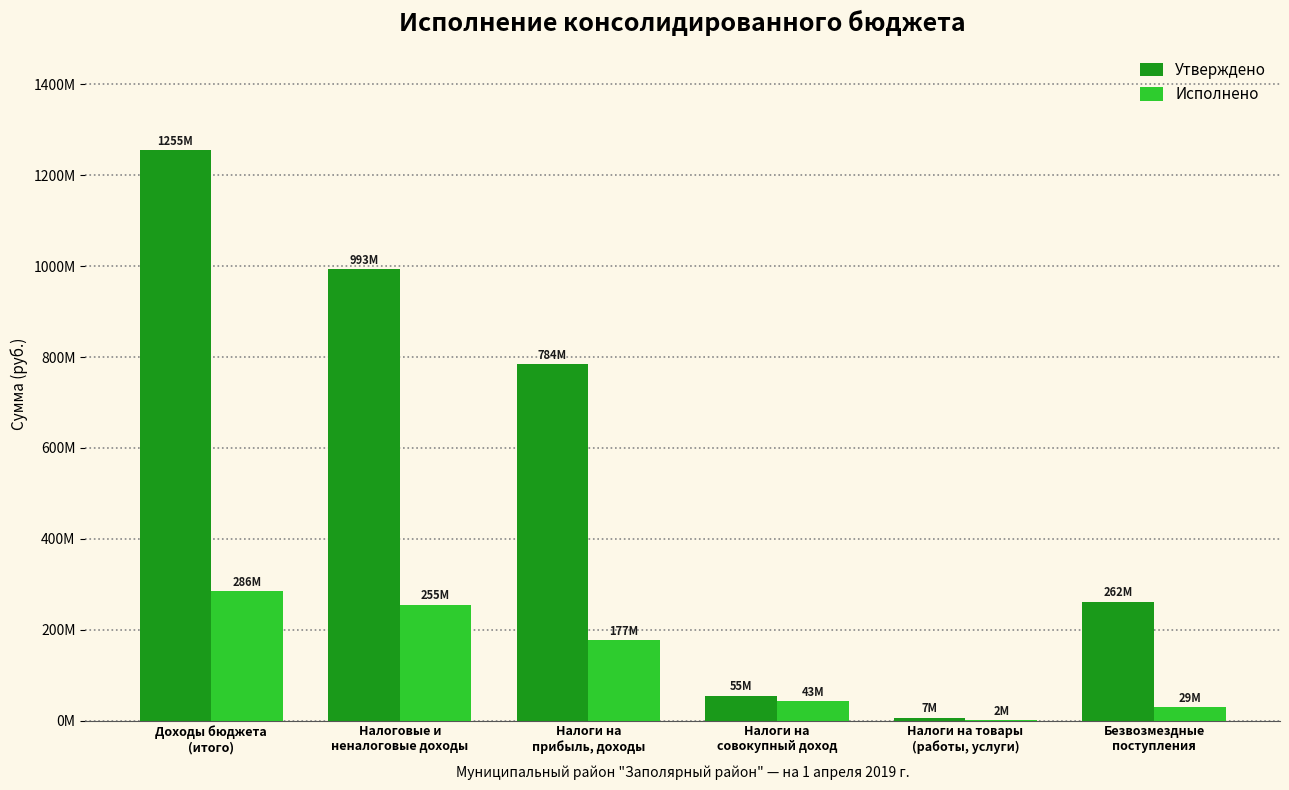

What are all the series names shown in the legend?

Утверждено, Исполнено